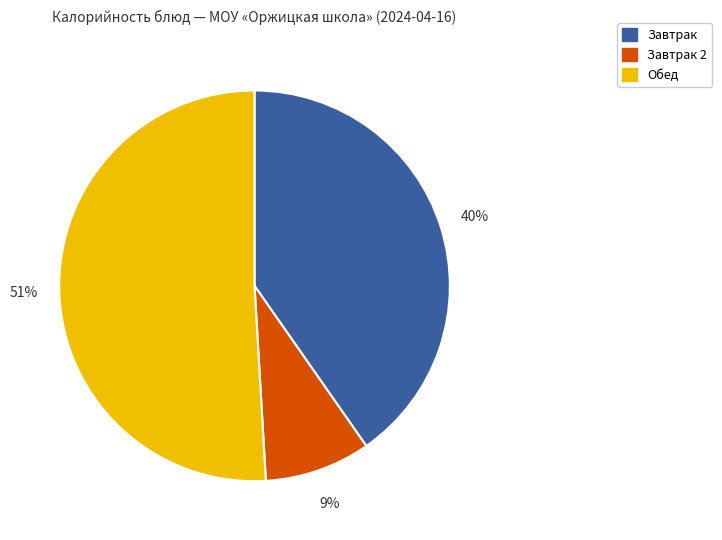

Is there any slice that represents more than half of the pie?

Yes